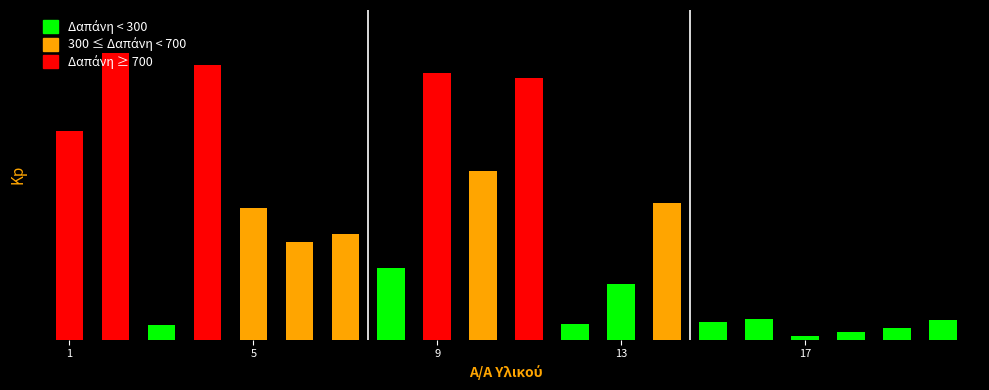

What is the value of the 6th bar from the left?

350.1